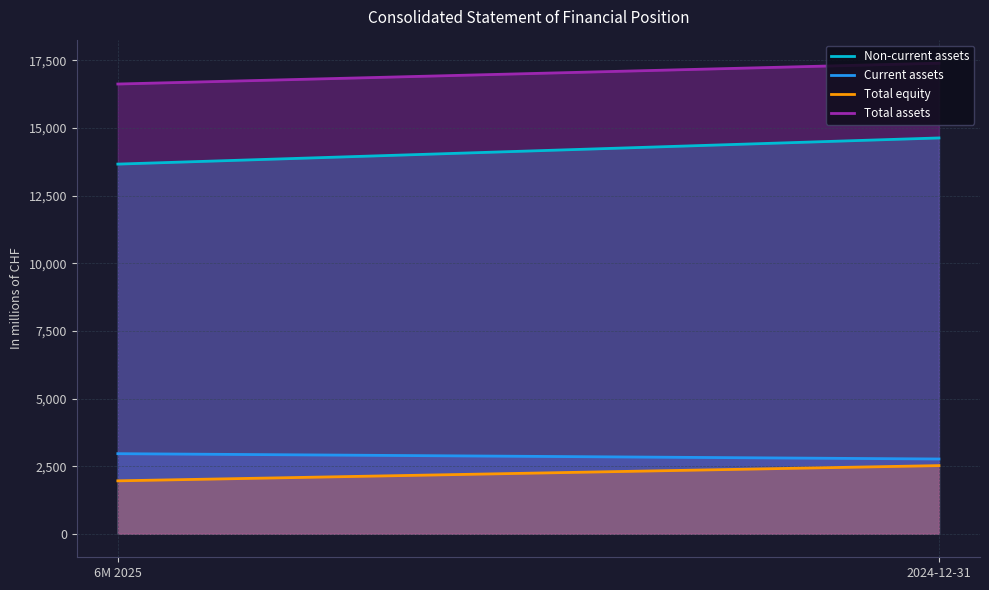

What is the label of the 2nd point from the left?

2024-12-31